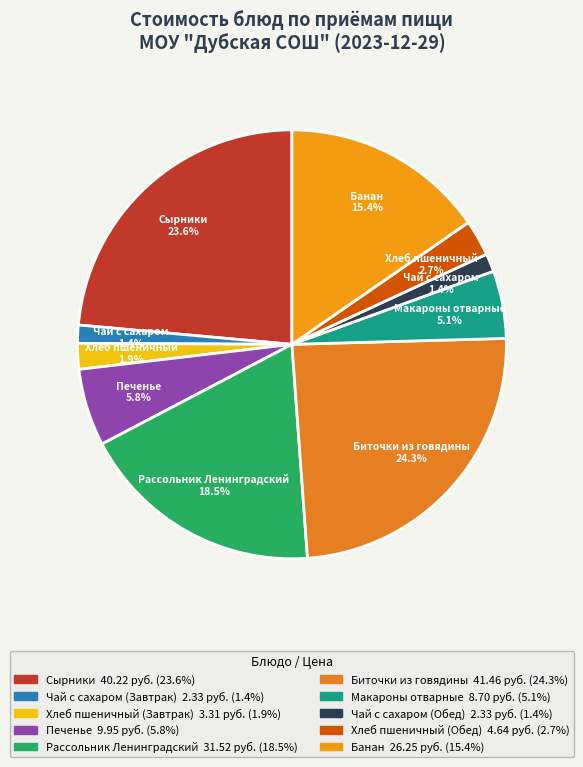

How many slices are in this pie chart?

10